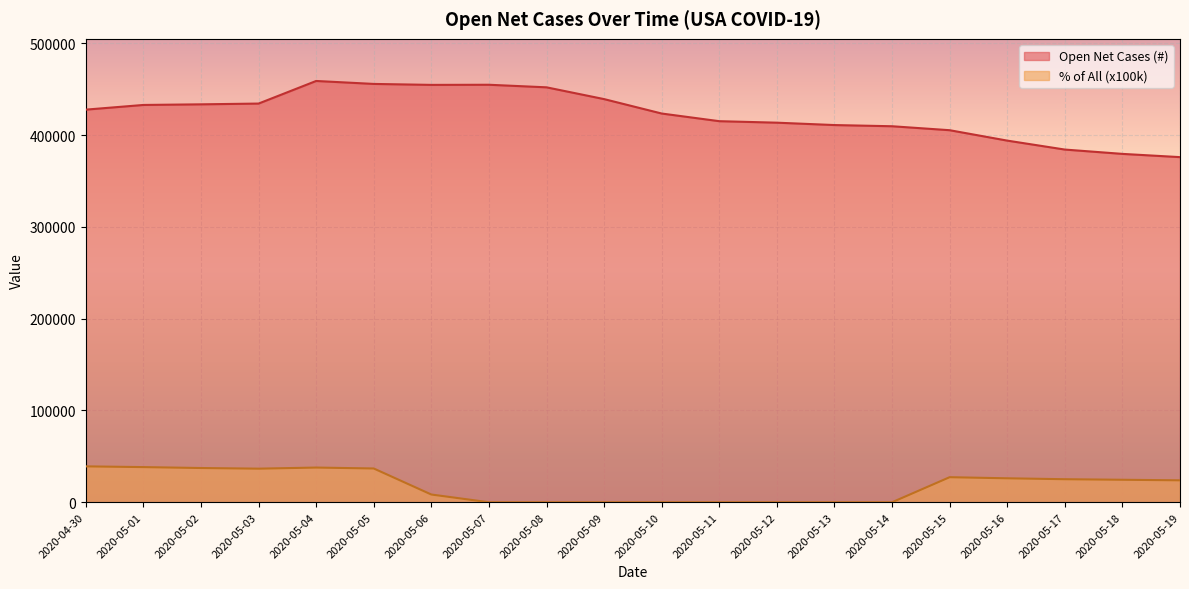

List the series in order of their peak value, lowest first.

% of All (x100k), Open Net Cases (#)